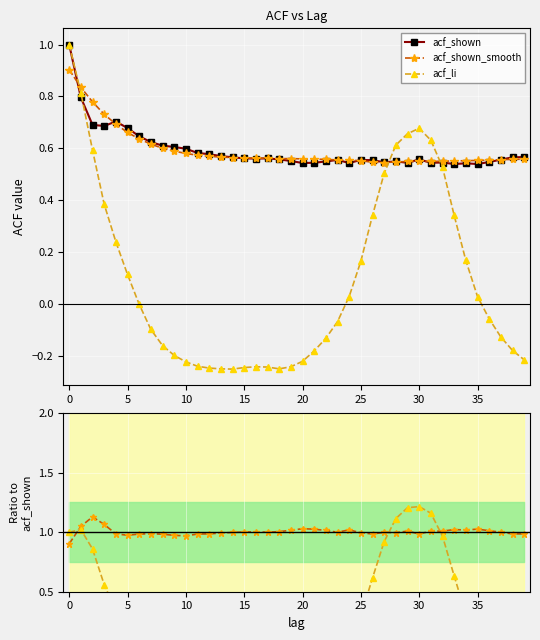

Where is acf_shown nearest to the value 0?

33